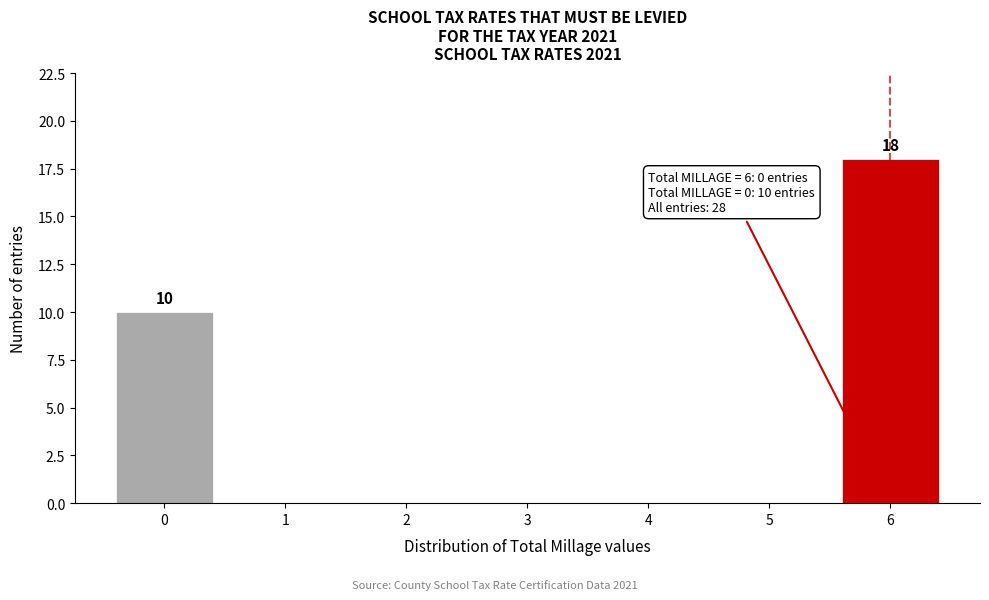

Reading left to right, what are all the values shown in this chart?

0=10	1=0	2=0	3=0	4=0	5=0	6=18